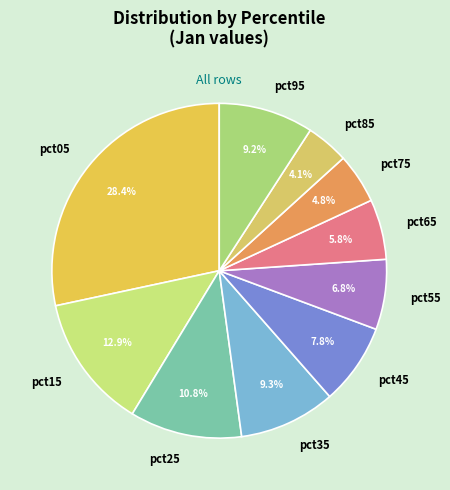

Which slice is the largest?

pct05